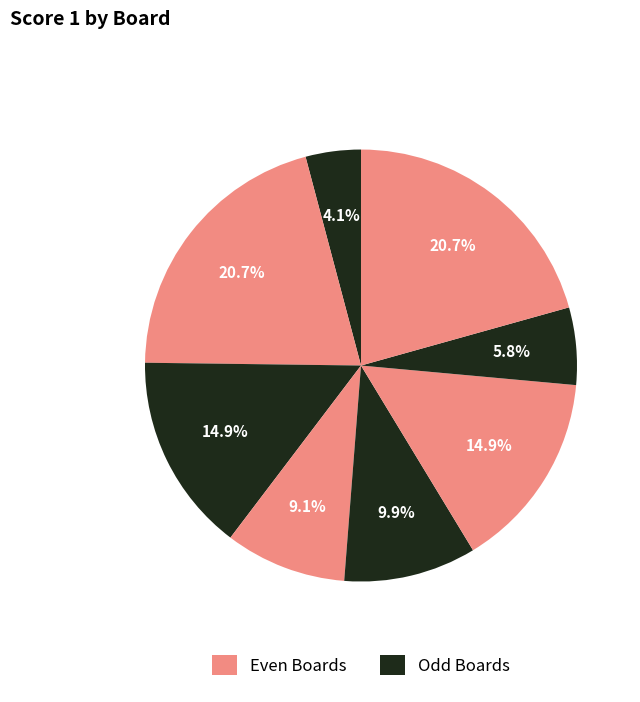

To the nearest percent, what is the average slice percentage?

12%